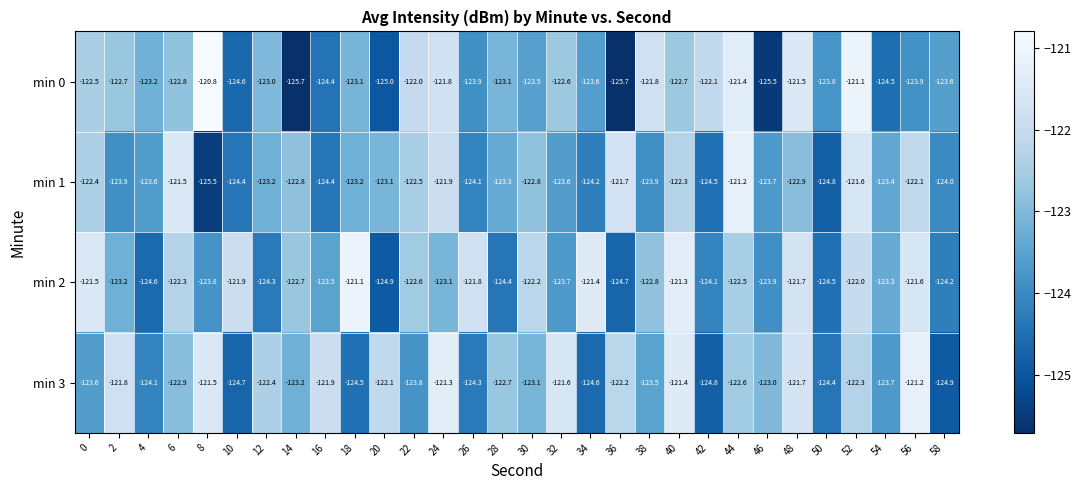

Is the value of min 0 at 12 greater than the value of min 3 at 18?

Yes